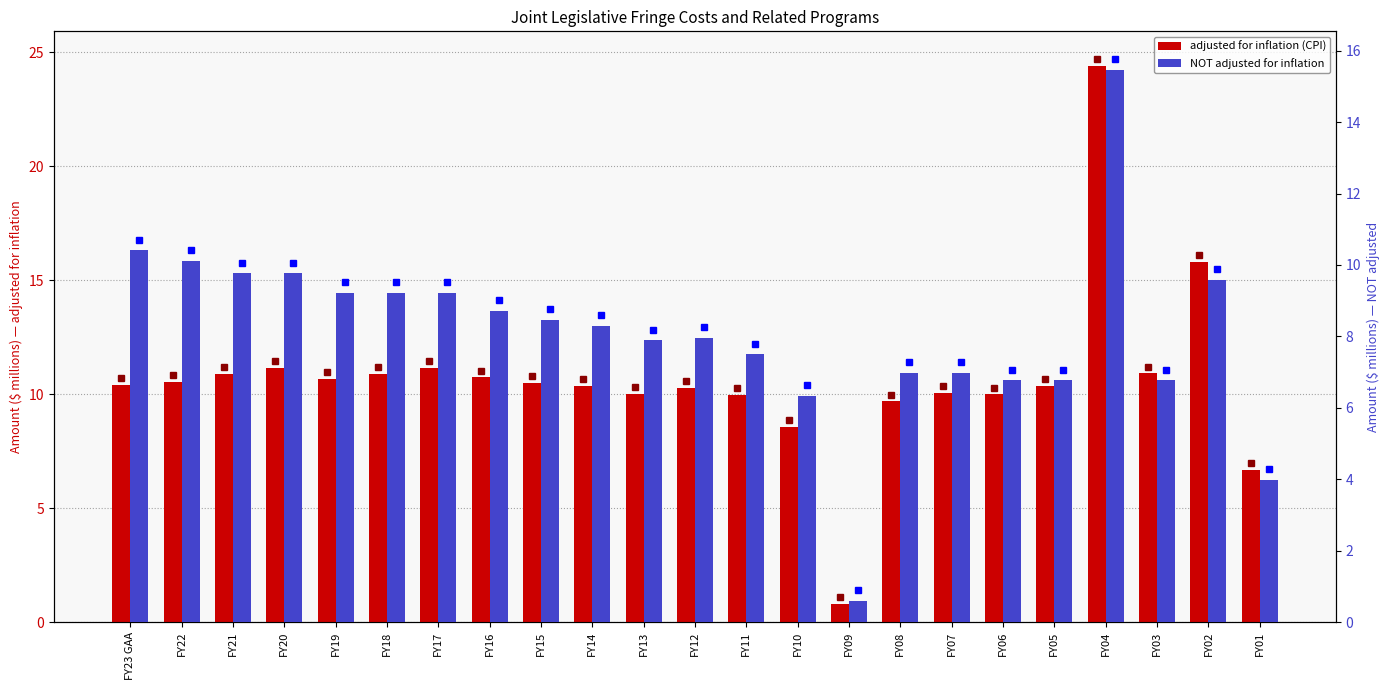

Rank the series by their average value, from highest to lowest.

adjusted for inflation (CPI), NOT adjusted for inflation